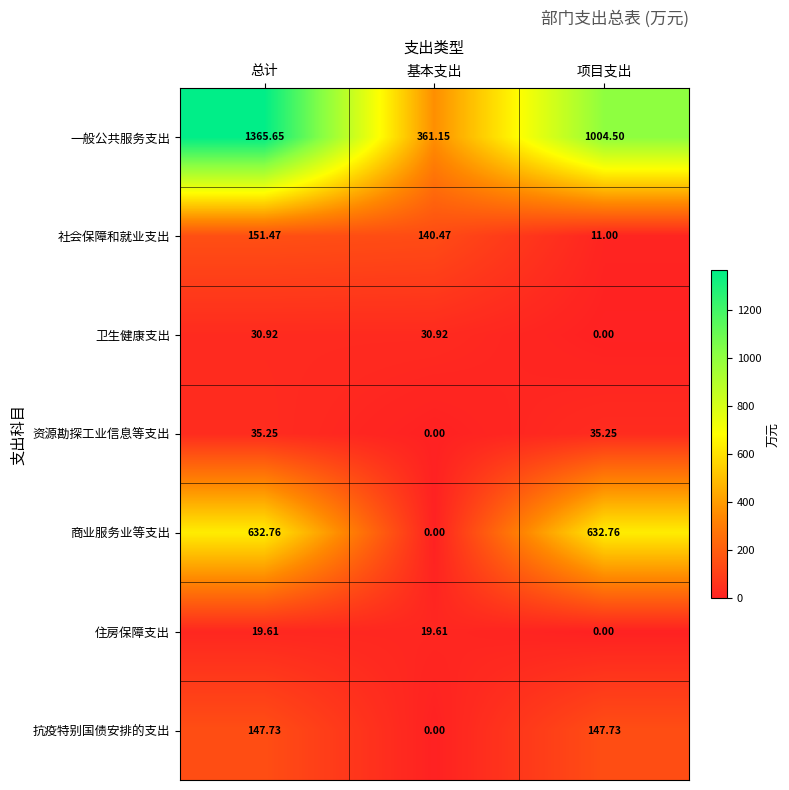

How many values in the 社会保障和就业支出 series exceed 140?

2